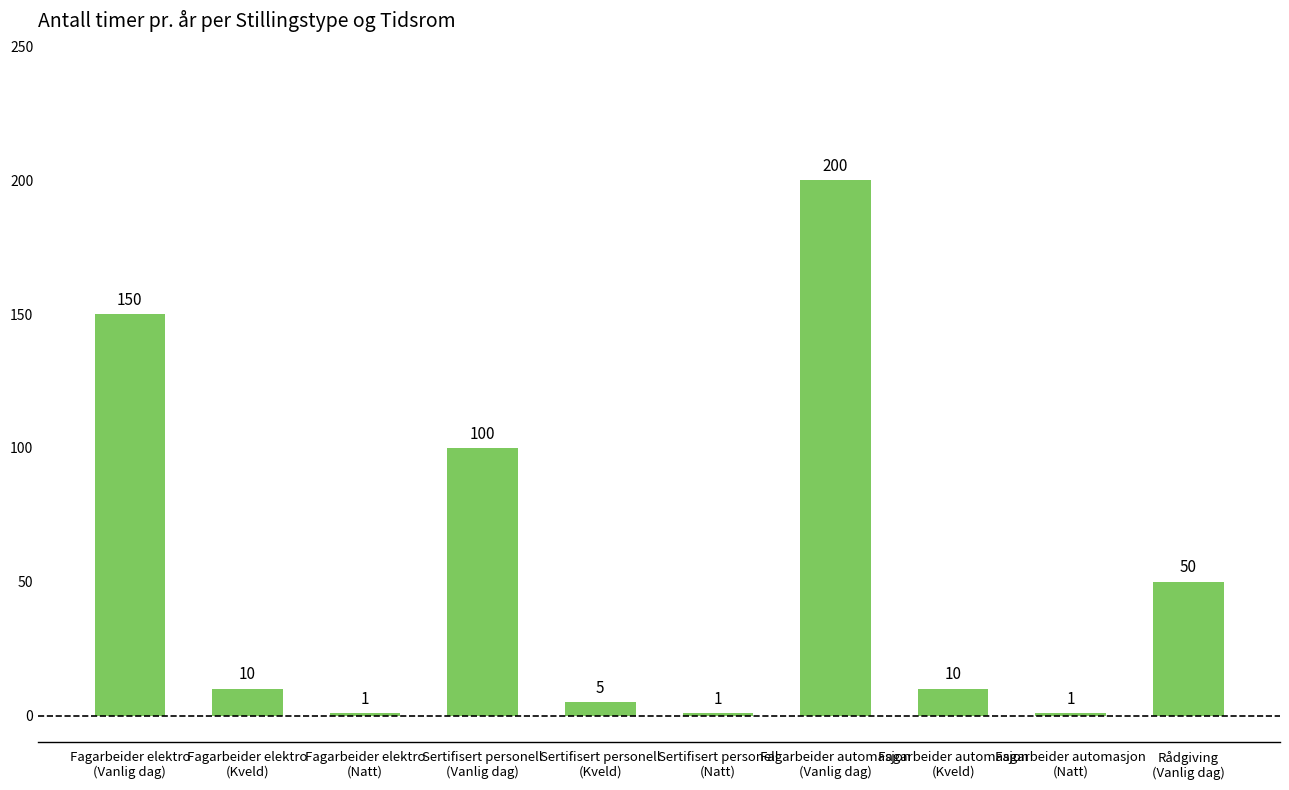

Approximately how many times larger is the value at Fagarbeider elektro
(Vanlig dag) compared to Fagarbeider automasjon
(Natt)?

150.0